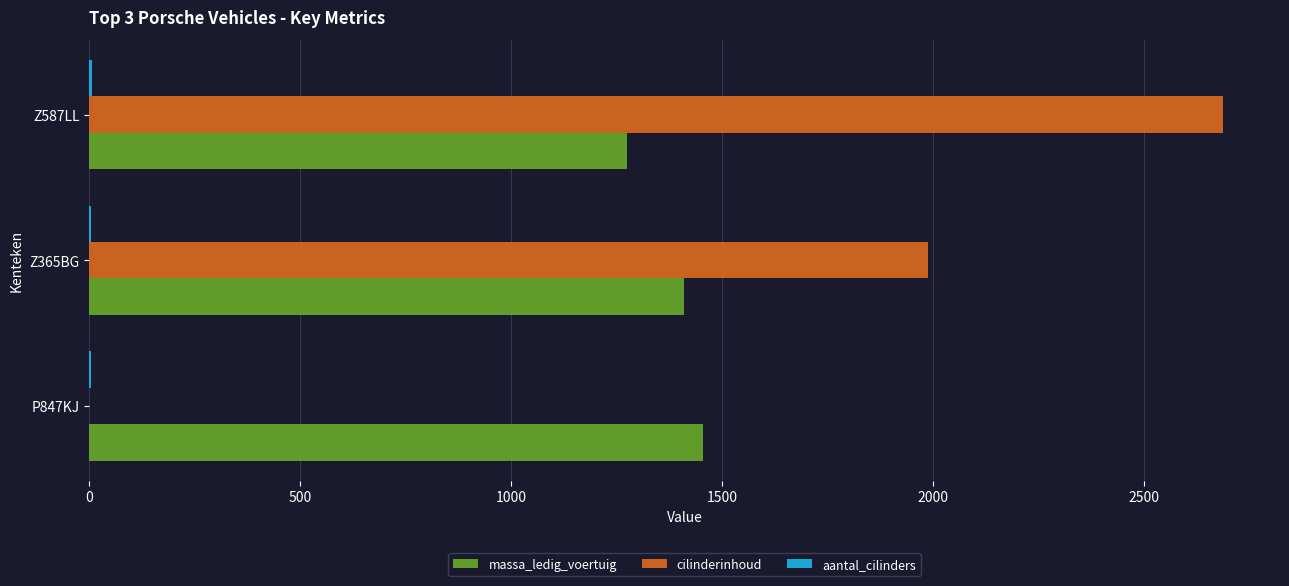

What is the maximum value shown in the chart?

2687